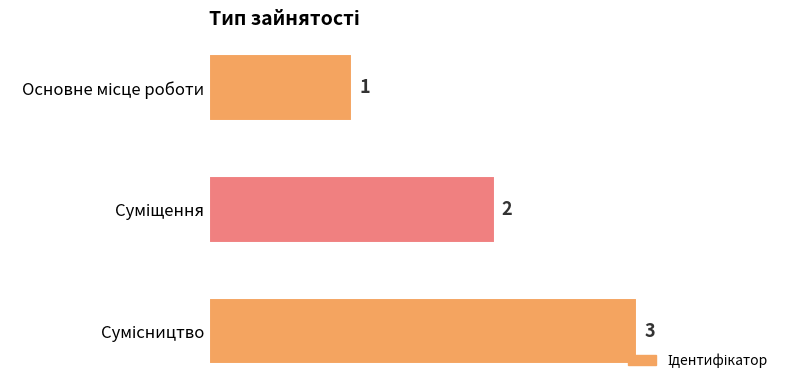

What is the value of the 2nd bar from the top?

2